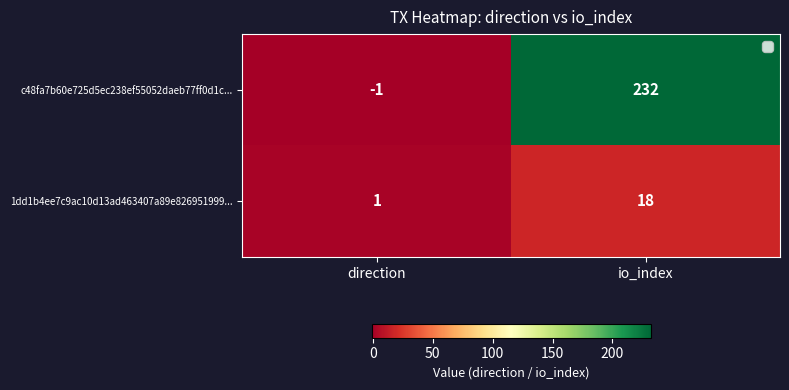

List the series in order of their overall mean, lowest first.

1dd1b4ee7c9ac10d13ad463407a89e826951999..., c48fa7b60e725d5ec238ef55052daeb77ff0d1c...